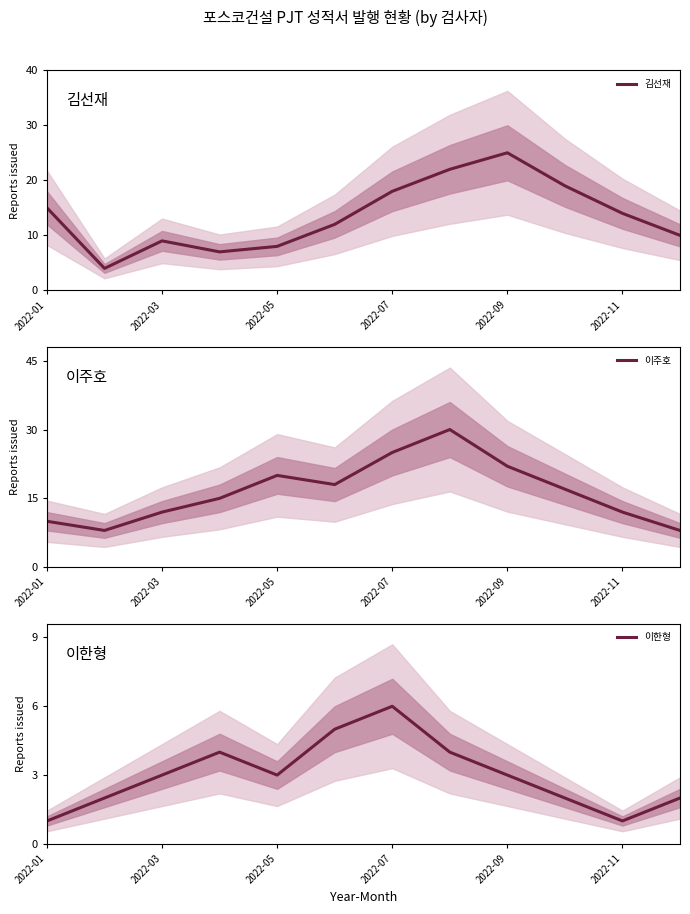

What is the sum of all 김선재 values?

163